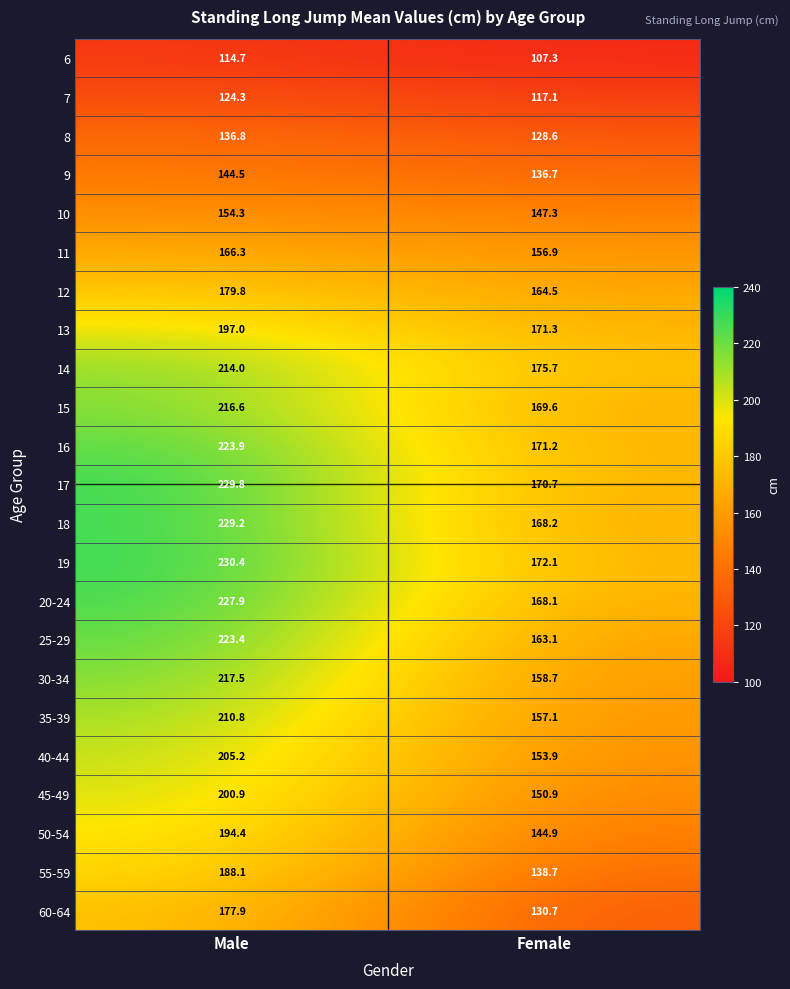

Which series changed the most between Male and Female?

18